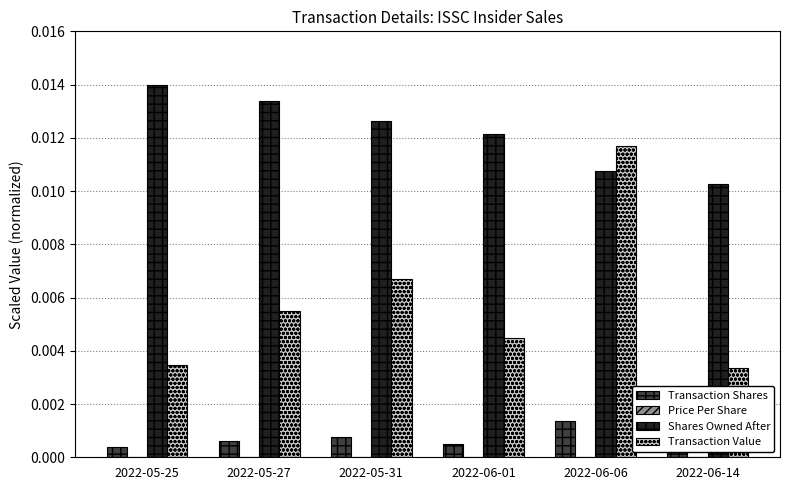

True or false: Transaction Shares has a value of 0.0 at 2022-05-25.

True